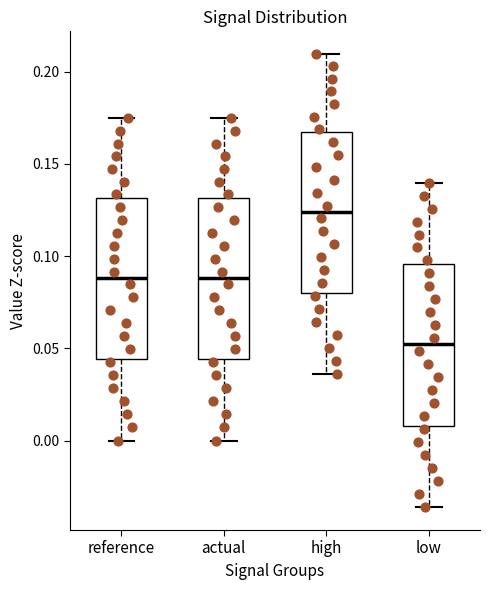

Reading left to right, read every box against the y-axis: the position of its median line, the range the box covers, and the ends of its whiskers. The values are not printed on the chart, so give them approximately, as read against the axis.

reference: median 0.090, box 0.045 to 0.130, whiskers 0.000 to 0.175
actual: median 0.090, box 0.045 to 0.130, whiskers 0.000 to 0.175
high: median 0.125, box 0.080 to 0.165, whiskers 0.035 to 0.210
low: median 0.050, box 0.010 to 0.095, whiskers -0.035 to 0.140